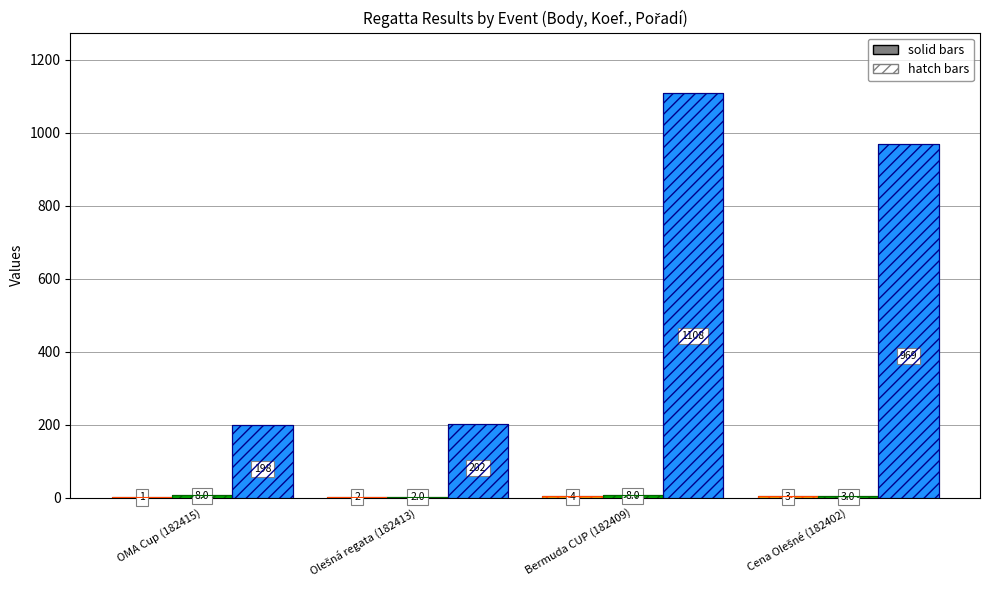

Count the number of data series in this chart.

6